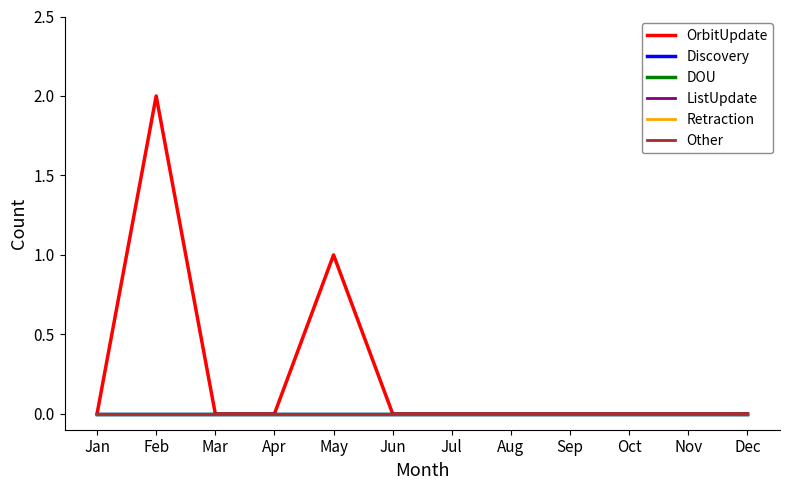

Where is the first local maximum for OrbitUpdate?

Feb